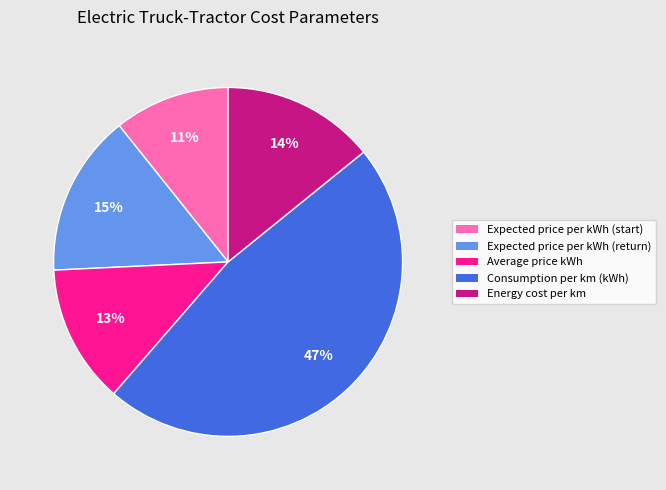

What is the smallest slice in the pie chart?

Expected price per kWh (start)